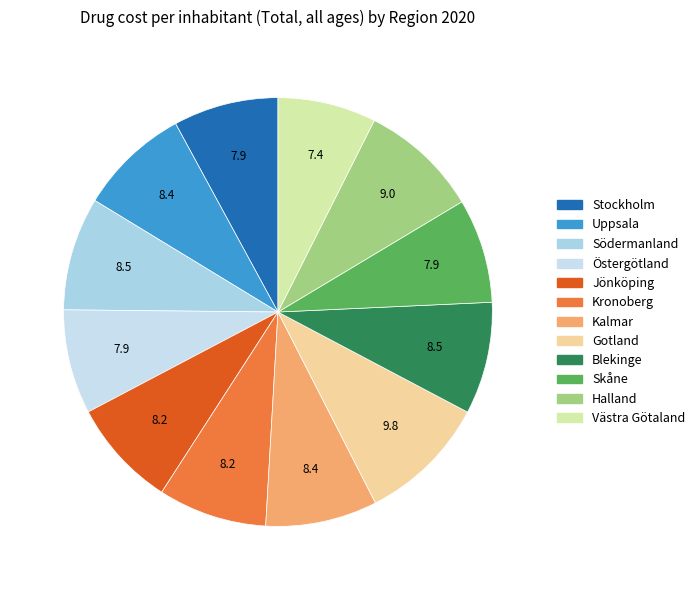

How many segments does this pie chart have?

12